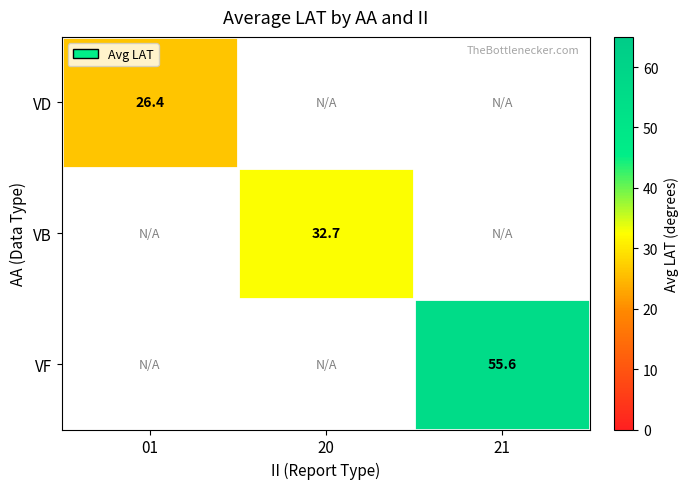

Is the value of VB at 20 greater than the value of VD at 01?

Yes